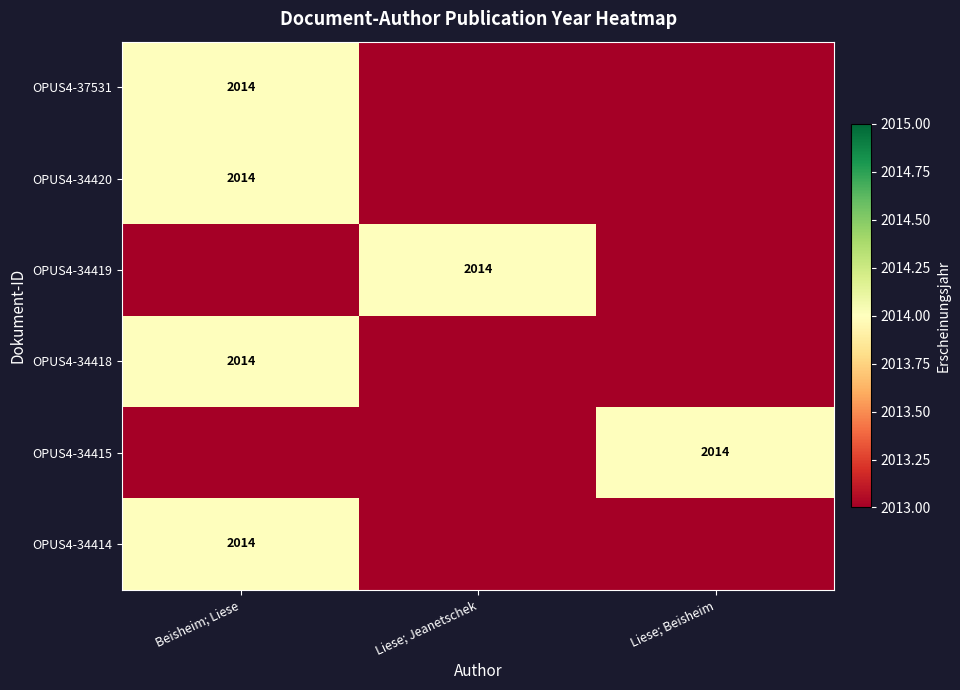

How many data points does each series have?

3